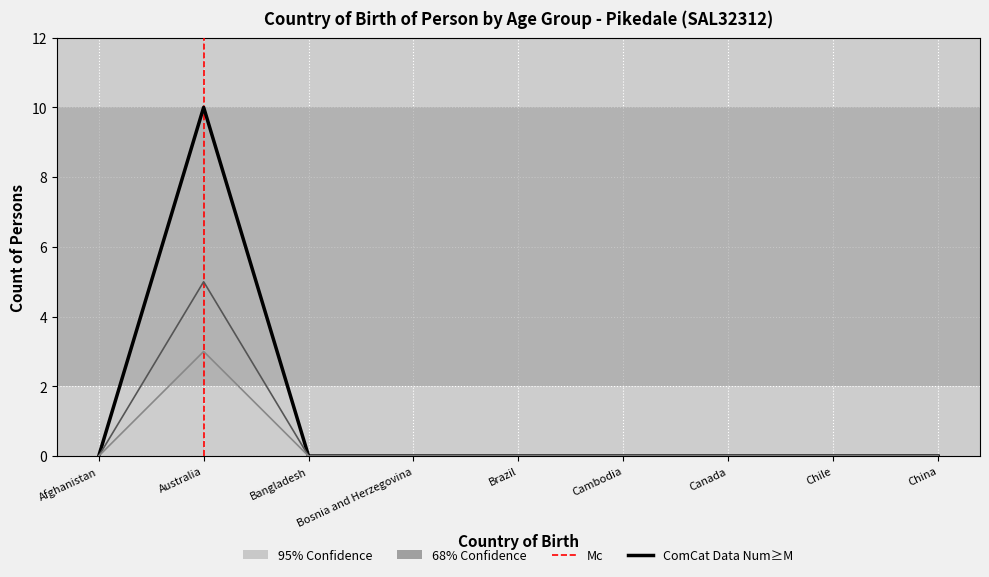

Where is Total nearest to the value 2?

Afghanistan